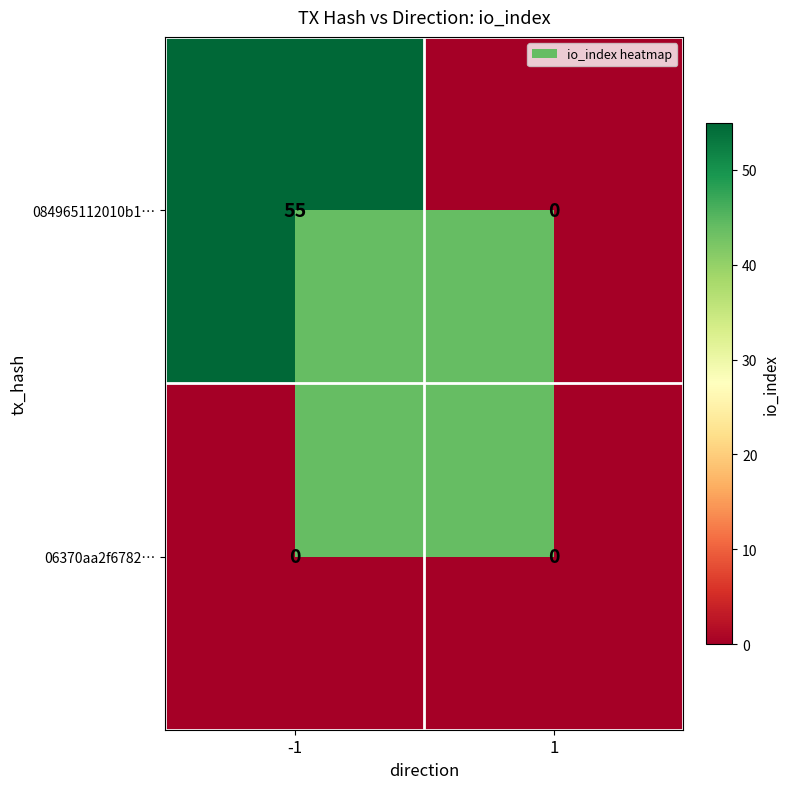

List the series in order of their peak value, lowest first.

06370aa2f6782…, 084965112010b1…